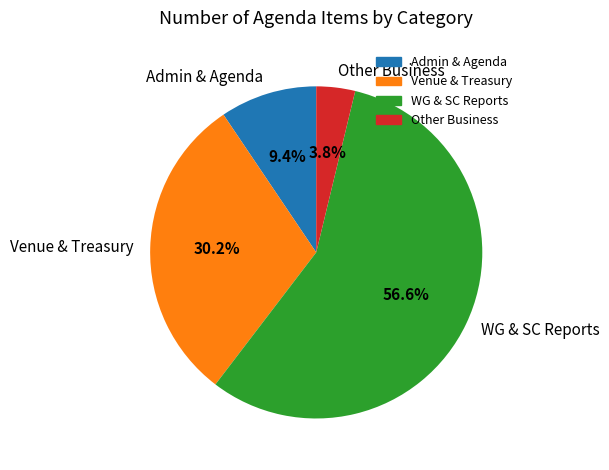

Between Other Business and Admin & Agenda, which is larger?

Admin & Agenda